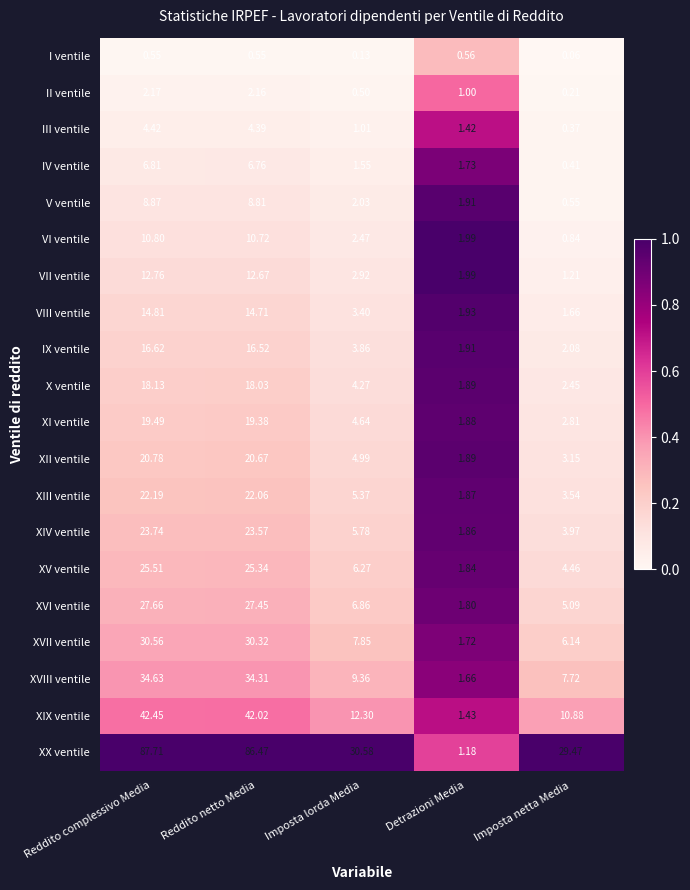

Where is II ventile nearest to the value 1?

Detrazioni Media